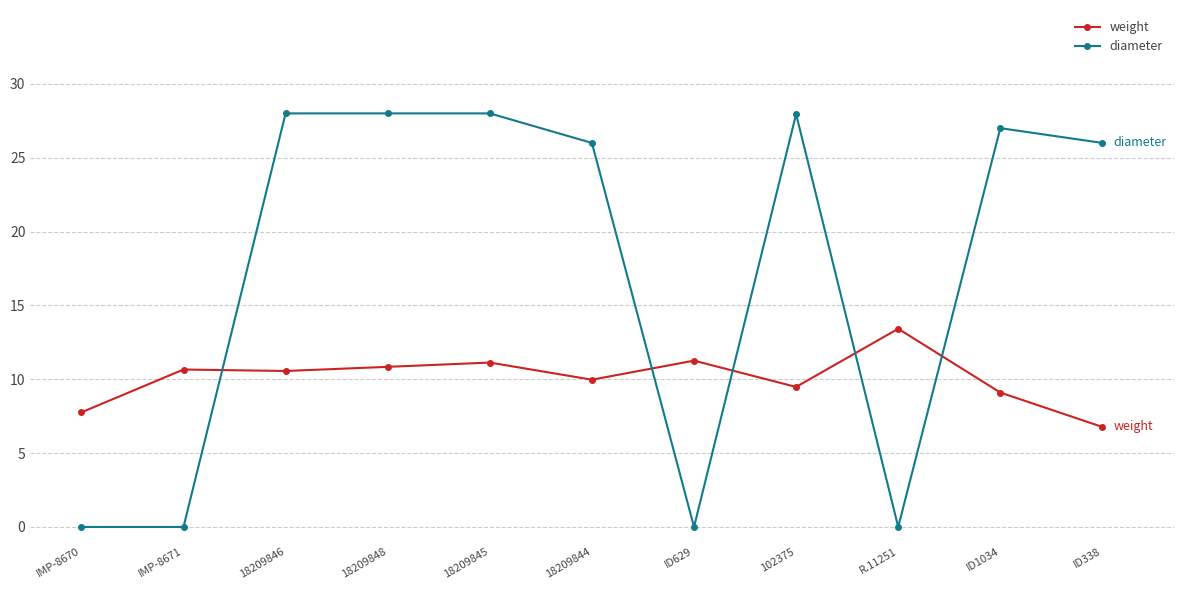

Rank the series by their maximum value, from lowest to highest.

weight, diameter